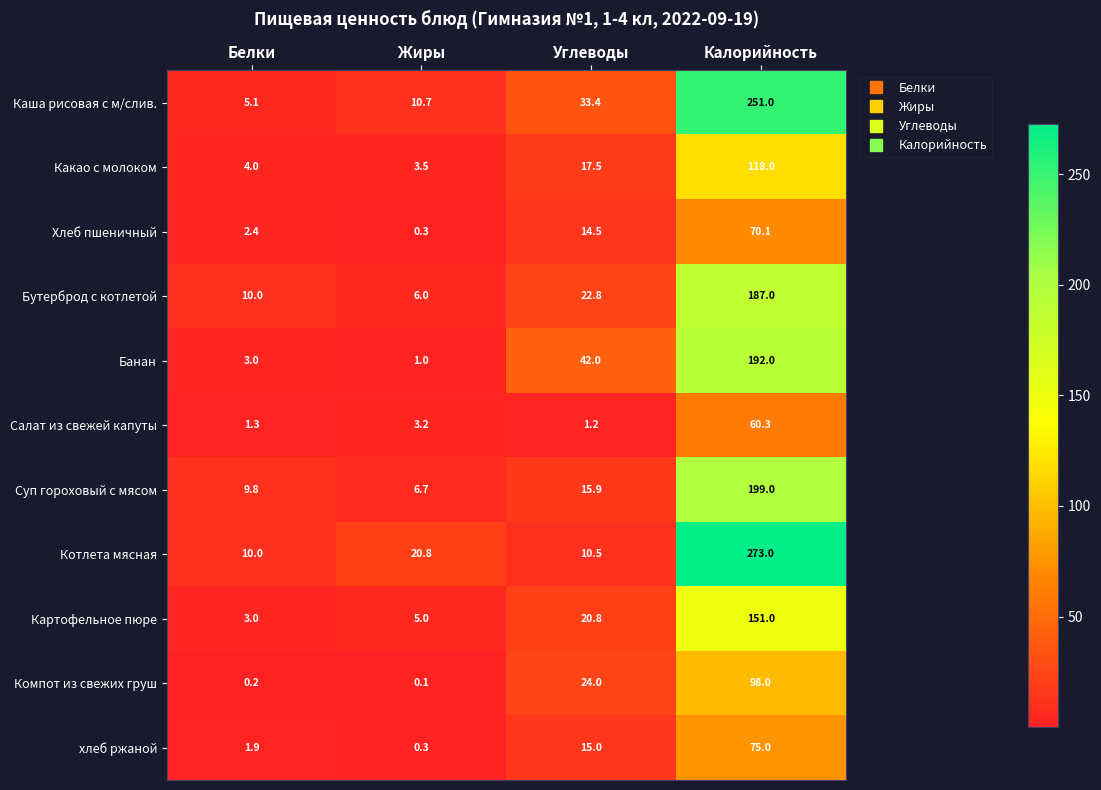

Where is Картофельное пюре nearest to the value 77?

Углеводы